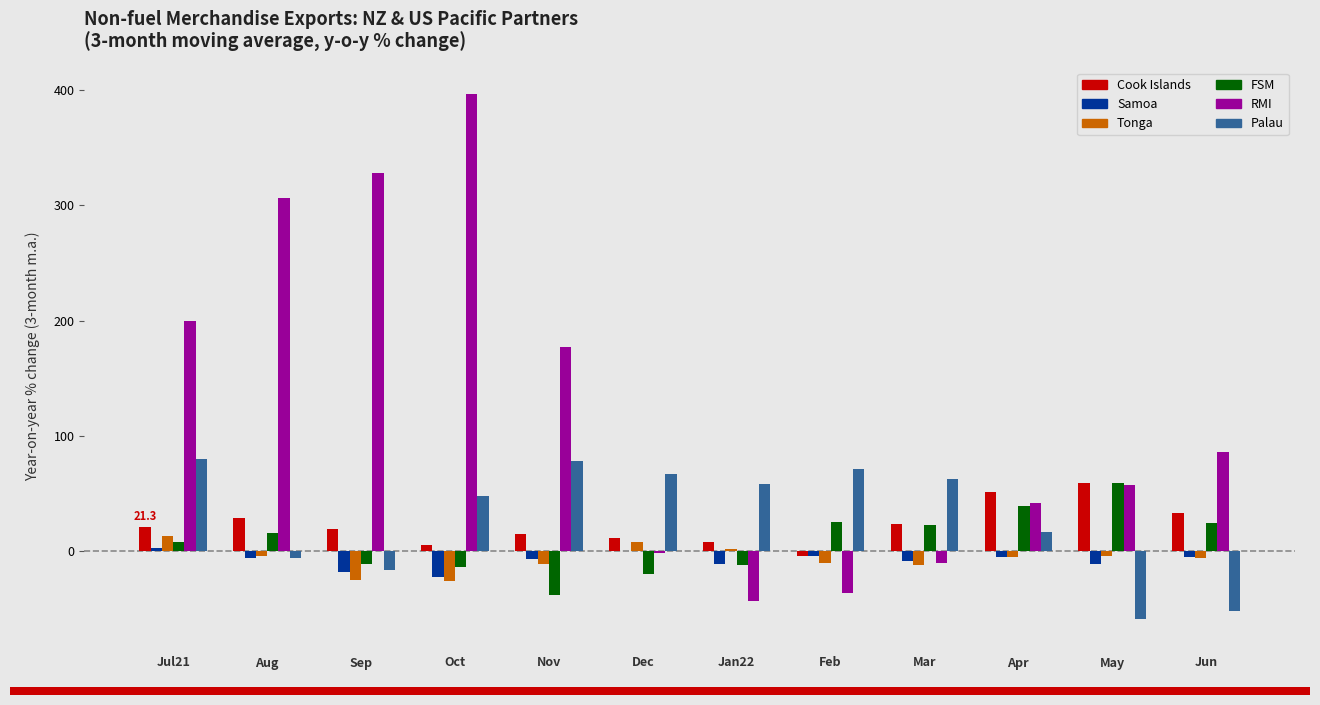

What is the sum of the Palau values at May and Dec?

8.3